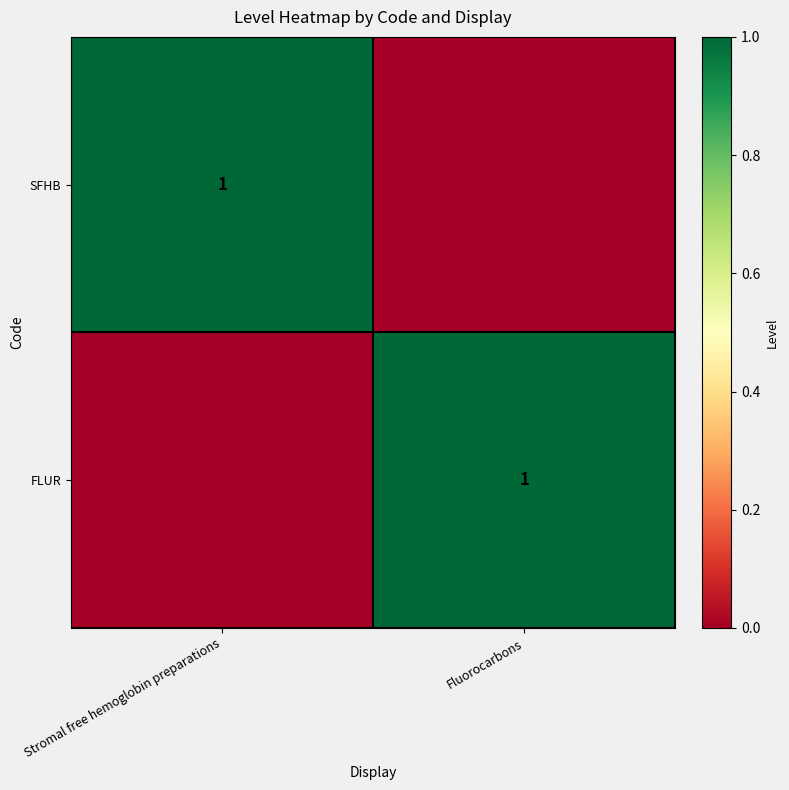

Is it true that SFHB equals 2 at Stromal free hemoglobin preparations?

False